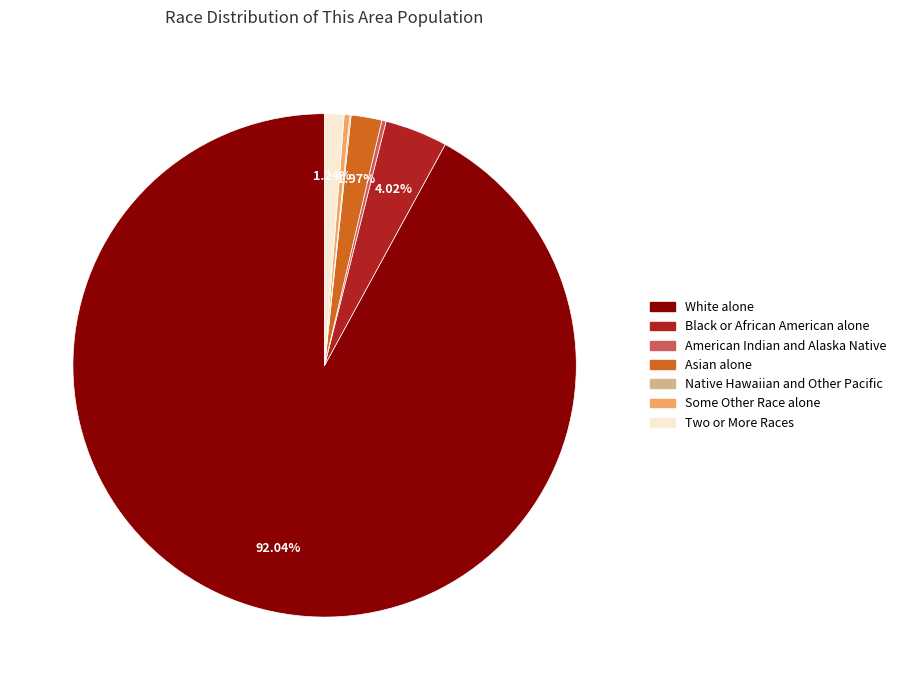

Does any single category account for the majority?

Yes